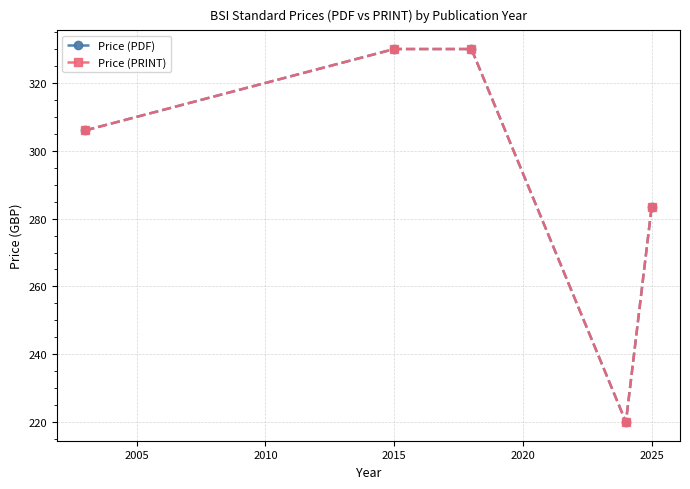

What is the value of the Price (PDF) point at the 3rd from the left?

330.0